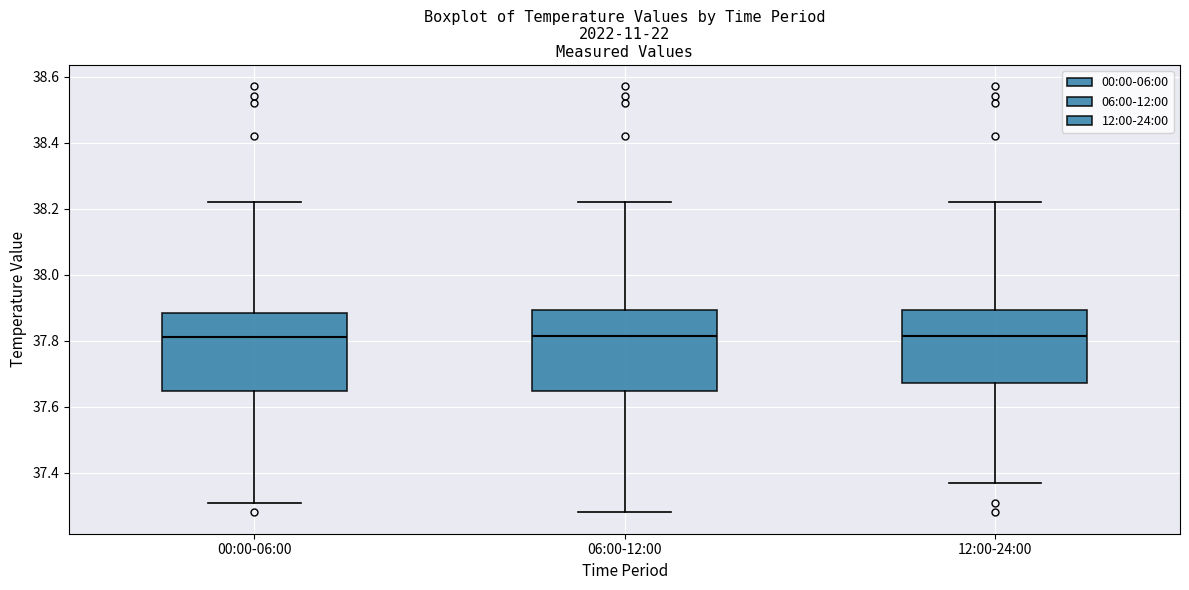

Reading left to right, transcribe this box plot: for each box, give where its median line is, the range the box spans, and where its two whiskers end, as read against the y-axis. The values are not printed on the chart, so give them approximately, as read against the axis.

00:00-06:00: median 37.82, box 37.64 to 37.88, whiskers 37.32 to 38.22
06:00-12:00: median 37.82, box 37.64 to 37.90, whiskers 37.28 to 38.22
12:00-24:00: median 37.82, box 37.68 to 37.90, whiskers 37.38 to 38.22